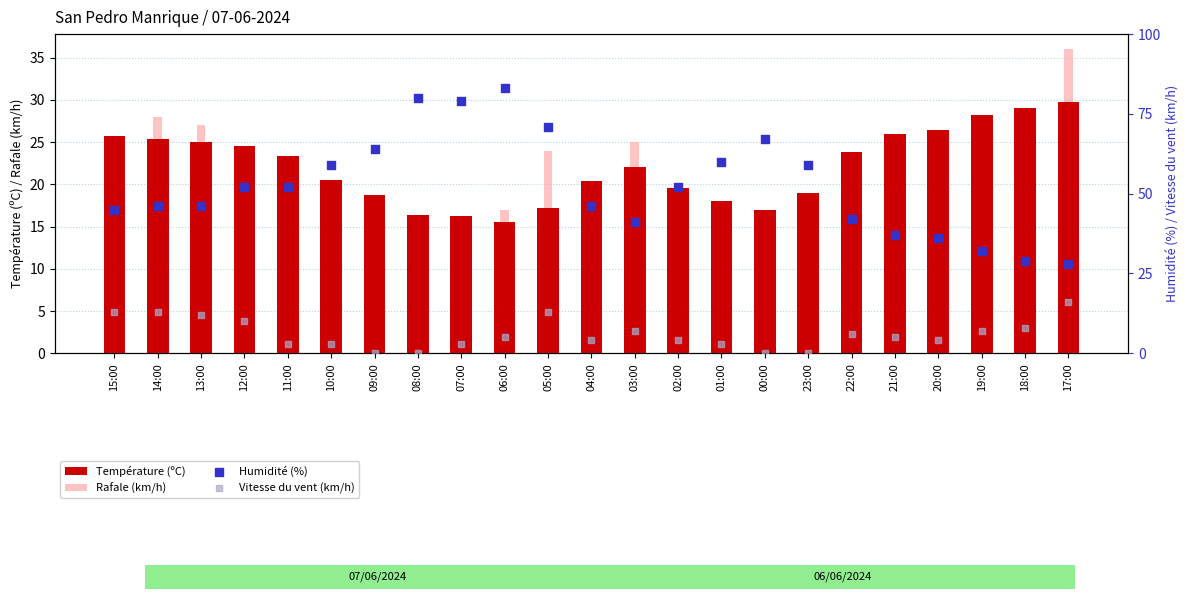

What are all the series names shown in the legend?

Température (ºC), Rafale (km/h), Humidité (%), Vitesse du vent (km/h)